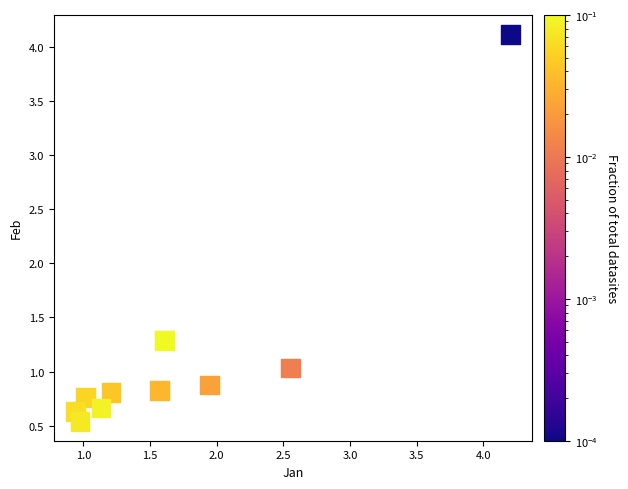

What is the range of Y values (max minus min)?

3.6